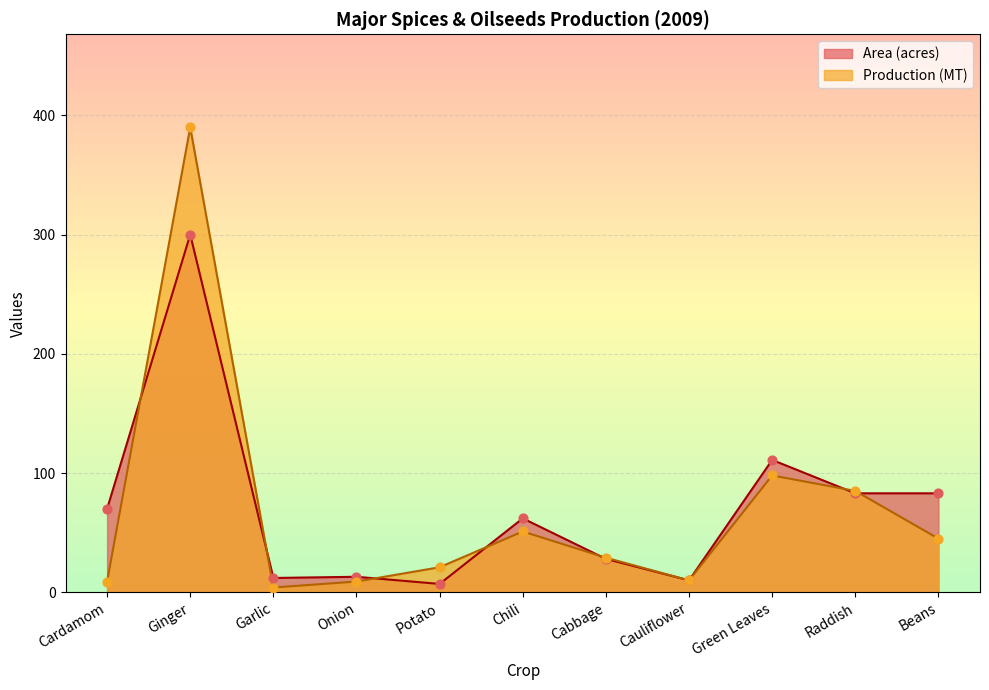

Which series has the widest spread of Y values?

Production (MT)